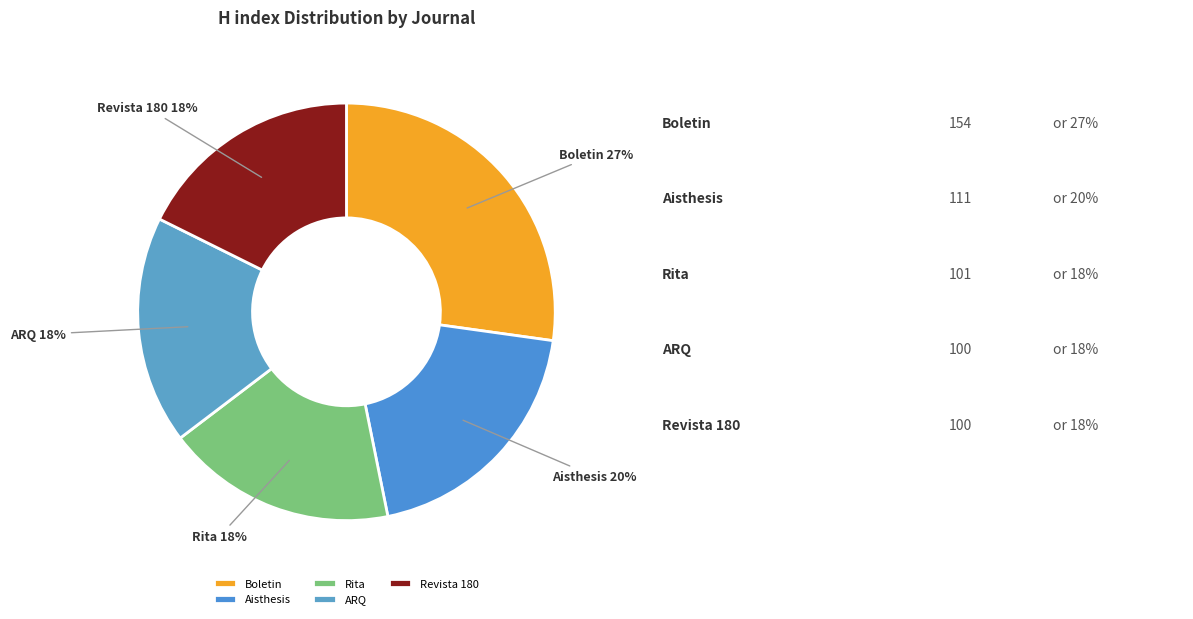

To the nearest percent, what percentage of the pie is ARQ?

18%